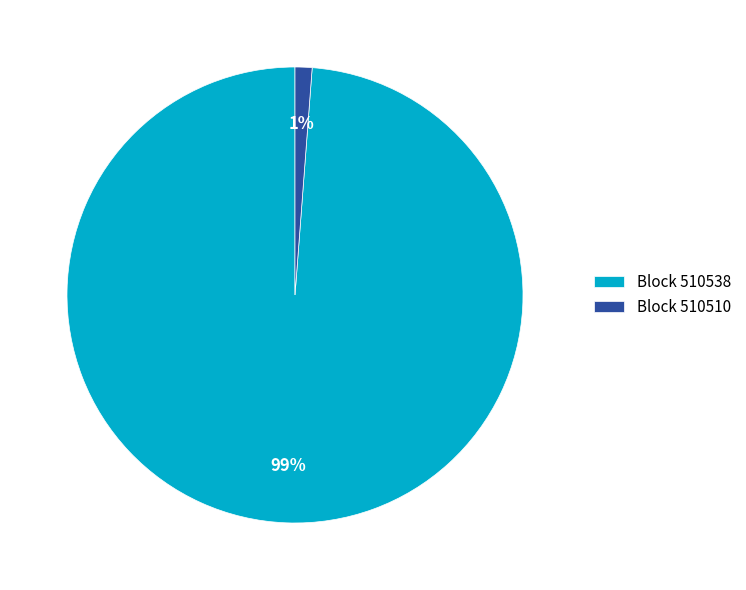

Which has a higher value, Block 510510 or Block 510538?

Block 510538